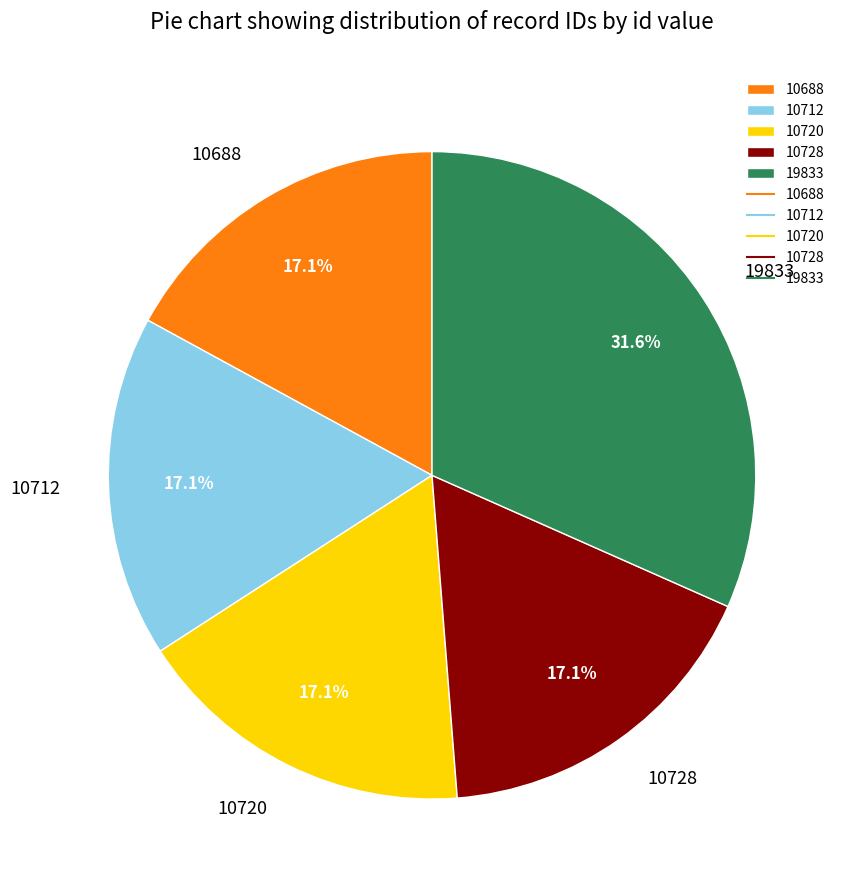

Does 19833 account for over 50% of the chart?

No